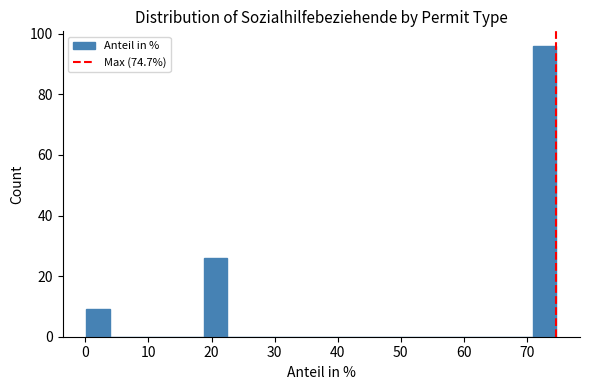

Around what value on the x-axis is the tallest bar? Give the approximate position of its centre, as read against the axis.

73